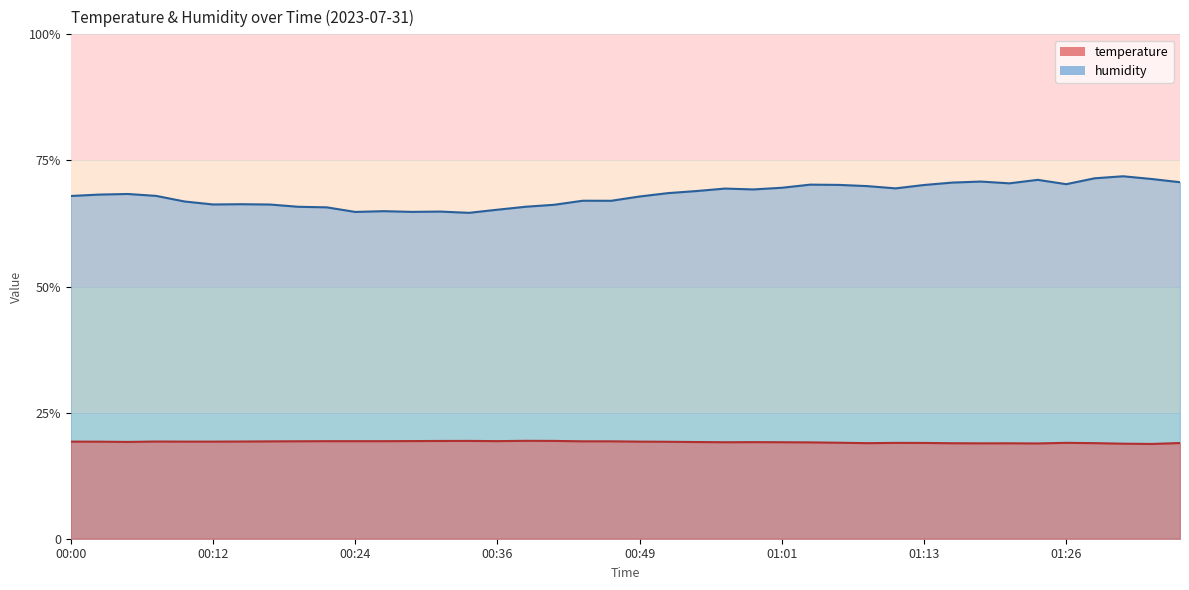

At which label does humidity reach its peak?

01:31